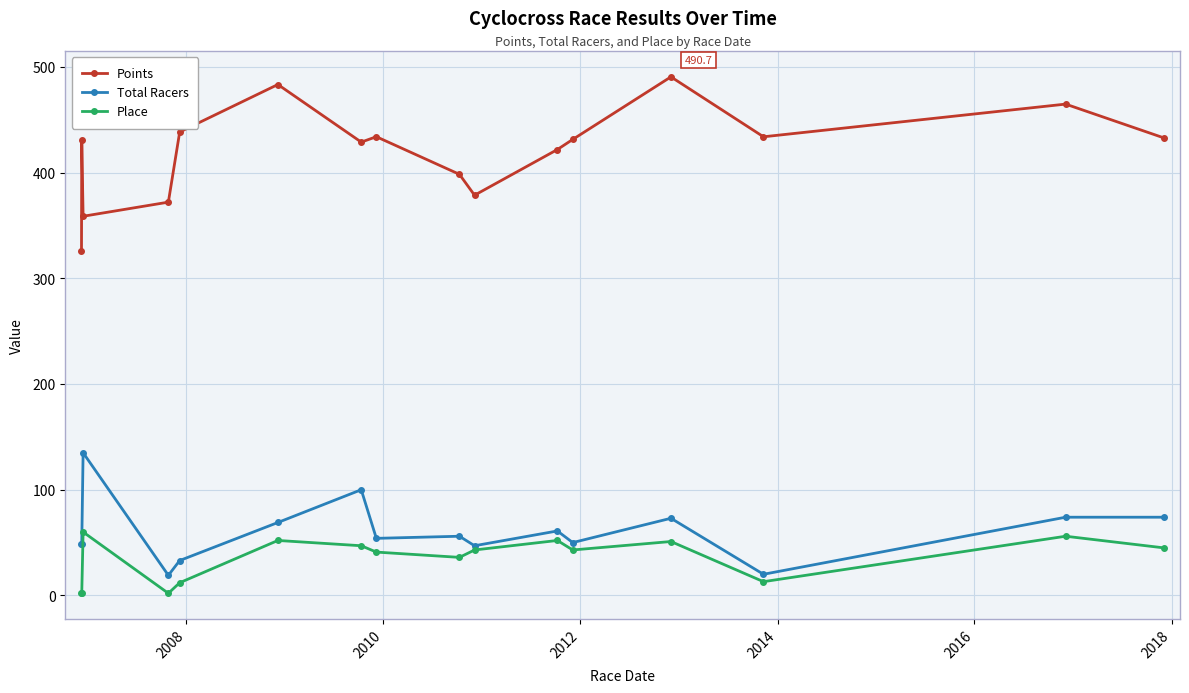

True or false: Place has more than 0 points higher than both neighbors.

True